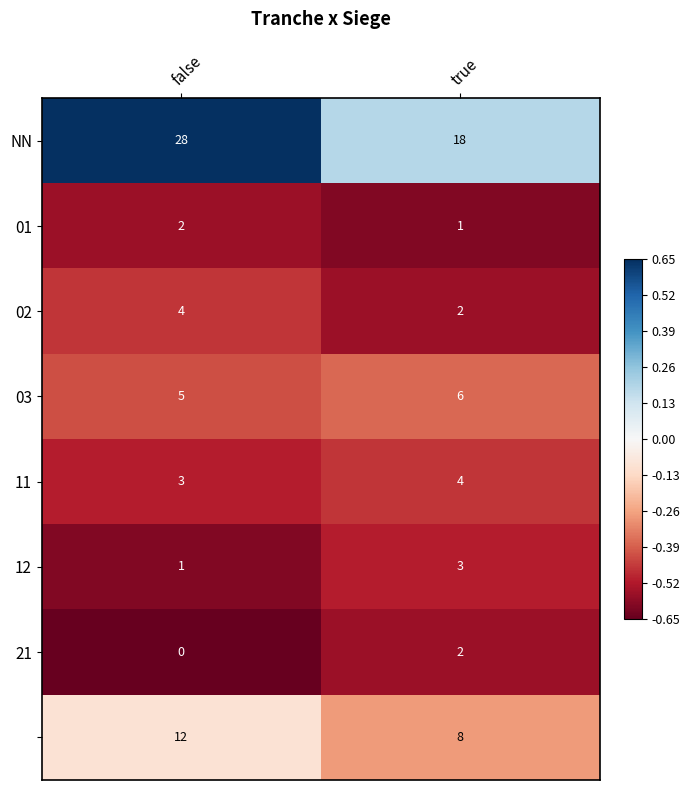

What is the maximum value shown in the chart?

28